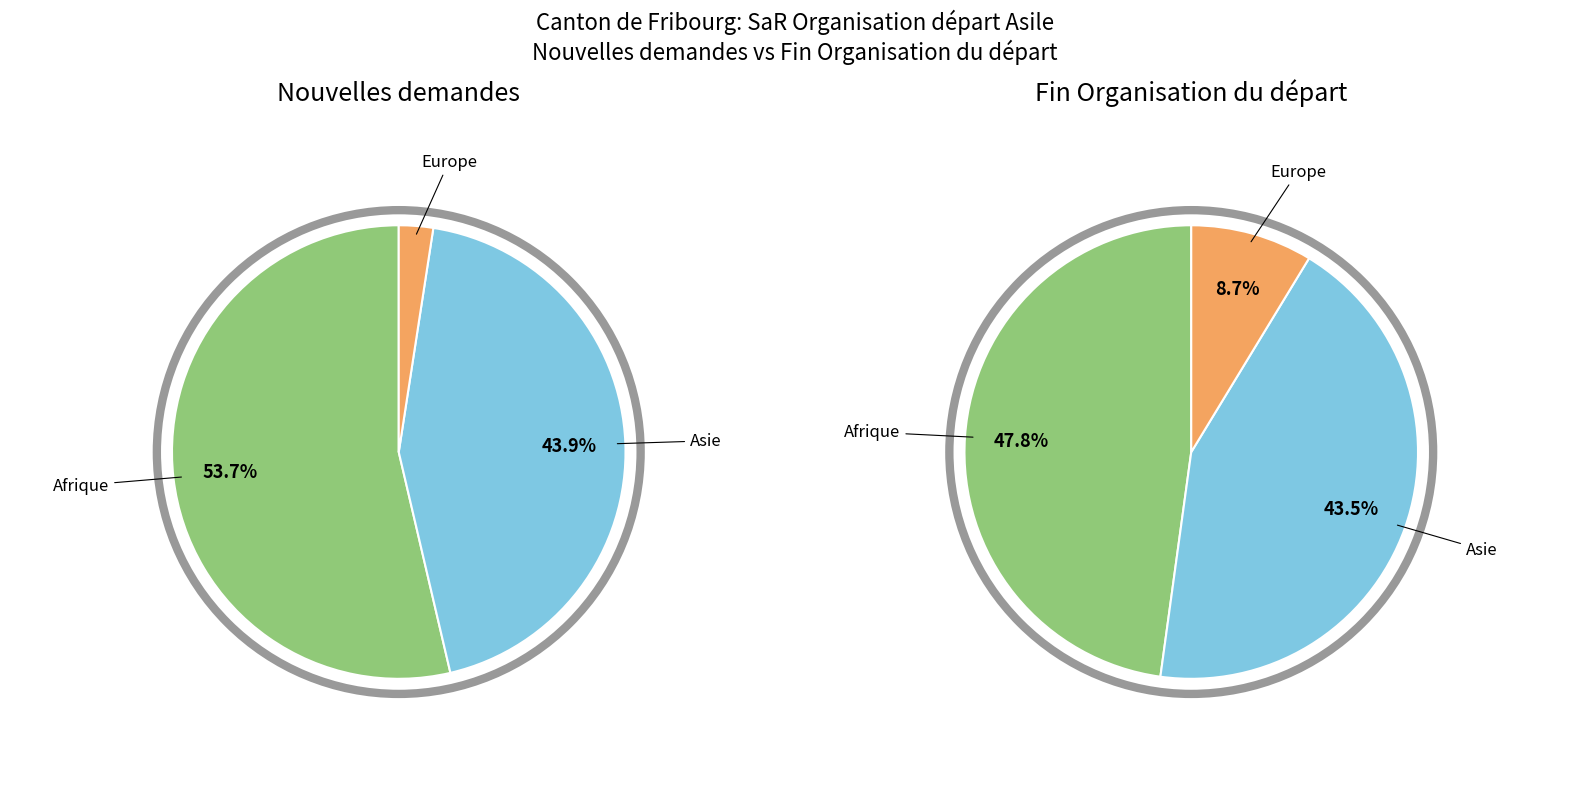

Does any single category account for the majority?

Yes